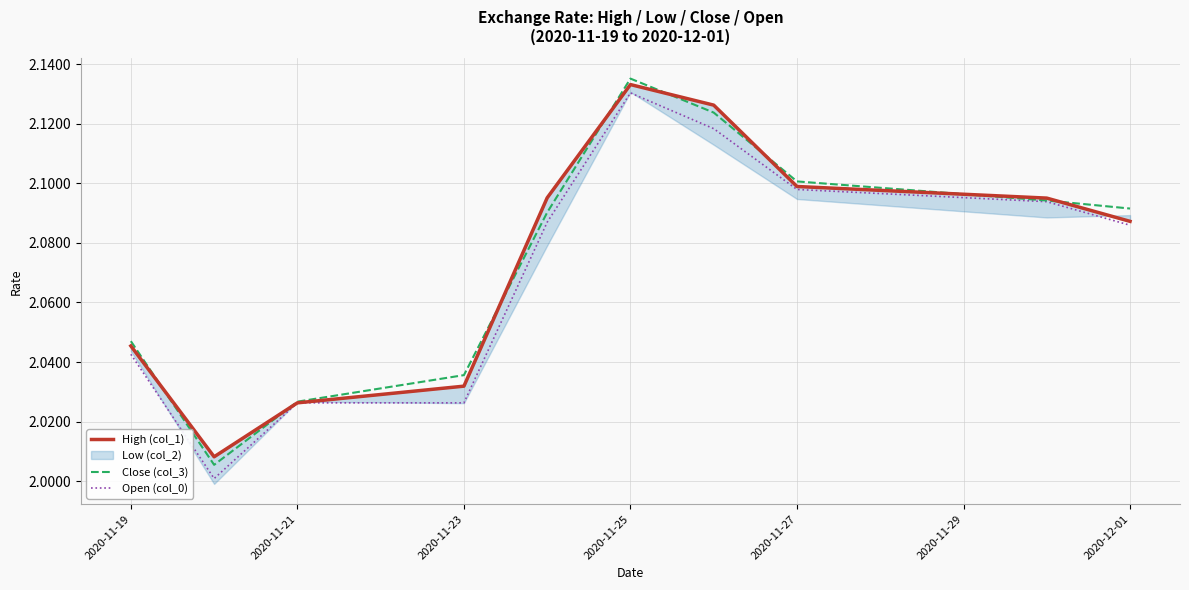

Is the value of Open (col_0) at 2020-11-25 greater than the value of Close (col_3) at 2020-11-25?

No